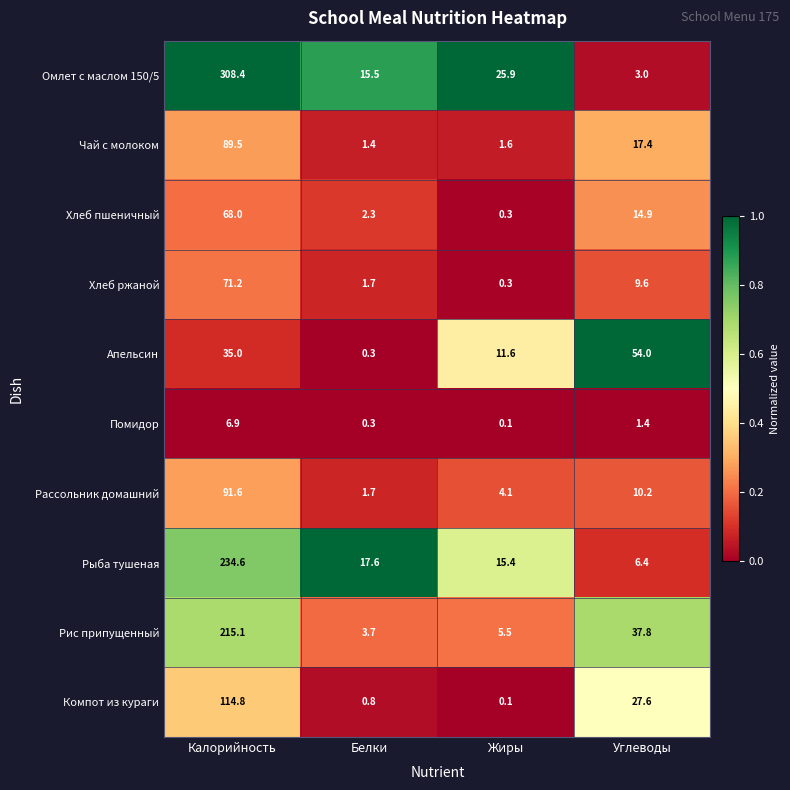

Rank the series by their maximum value, from lowest to highest.

Помидор, Апельсин, Хлеб пшеничный, Хлеб ржаной, Чай с молоком, Рассольник домашний, Компот из кураги, Рис припущенный, Рыба тушеная, Омлет с маслом 150/5